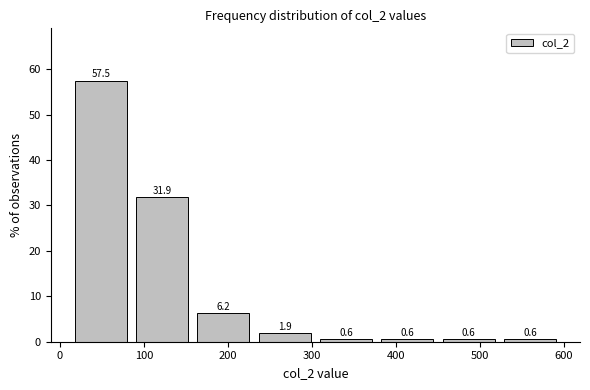

Which range on the x-axis has the tallest bar?

12 to 85